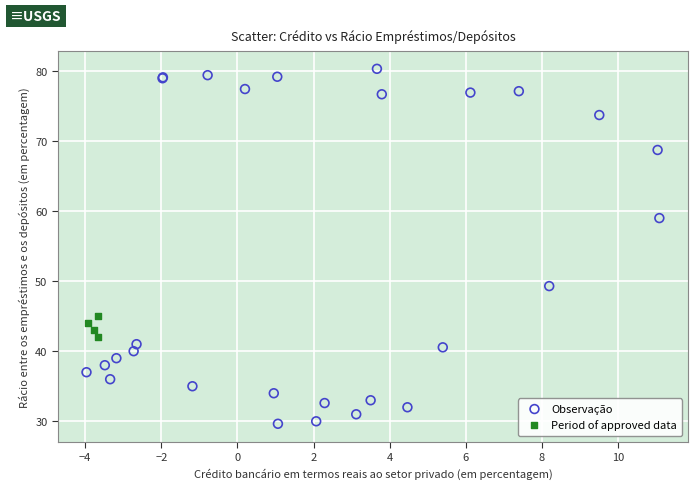

Which series contains the highest Y value?

Observação